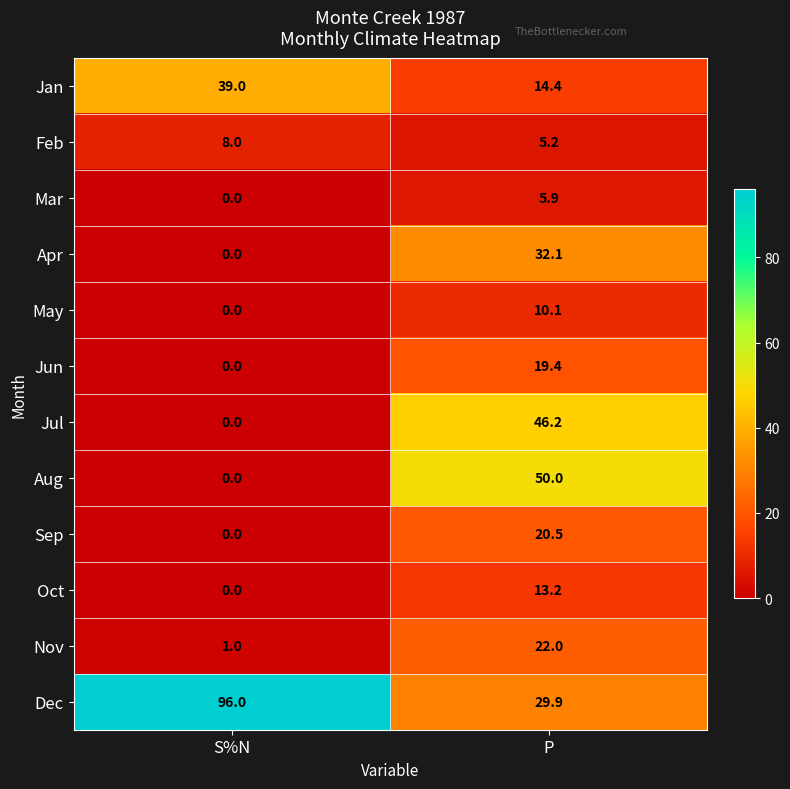

Reading right to left, transcribe all the data shown in this chart.

Jan: 14.4	39.0
Feb: 5.2	8.0
Mar: 5.9	0.0
Apr: 32.1	0.0
May: 10.1	0.0
Jun: 19.4	0.0
Jul: 46.2	0.0
Aug: 50.0	0.0
Sep: 20.5	0.0
Oct: 13.2	0.0
Nov: 22.0	1.0
Dec: 29.9	96.0